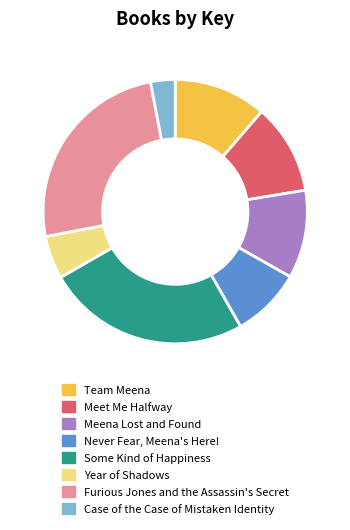

True or false: Meena Lost and Found accounts for 11% of the total.

True